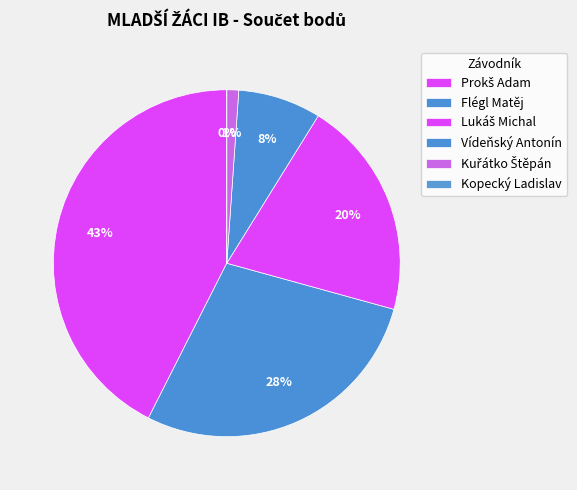

To the nearest percent, what portion does Vídeňský Antonín represent?

8%